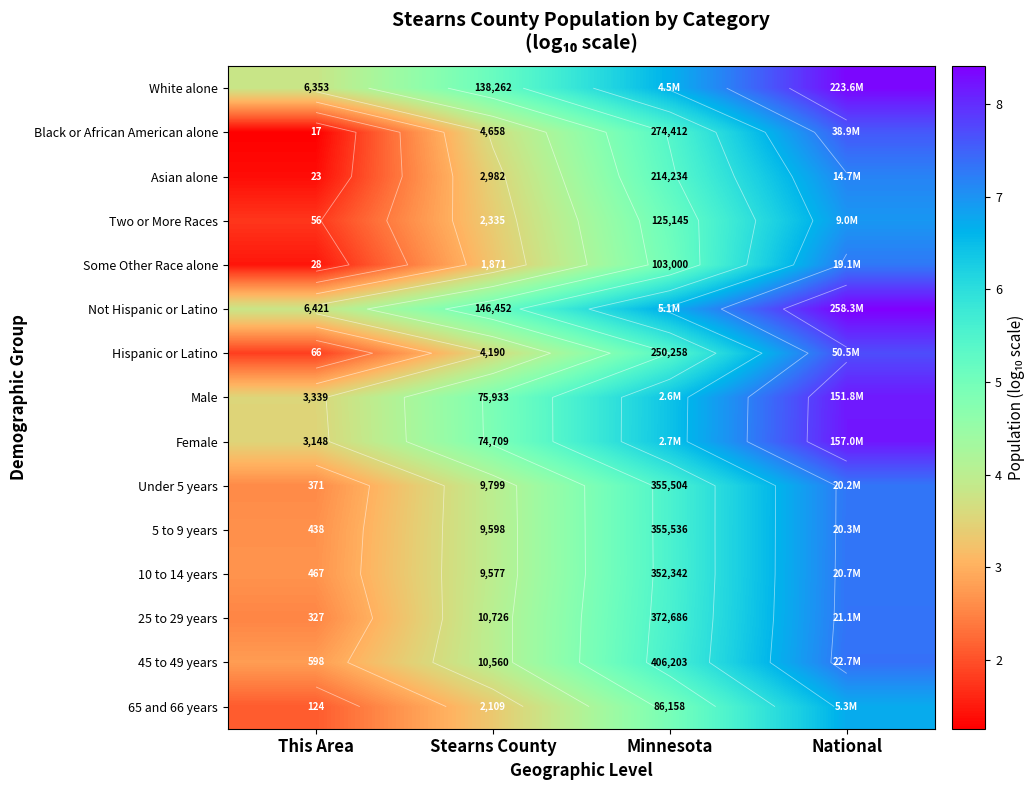

List the series in order of their peak value, lowest first.

65 and 66 years, Two or More Races, Asian alone, Some Other Race alone, Under 5 years, 5 to 9 years, 10 to 14 years, 25 to 29 years, 45 to 49 years, Black or African American alone, Hispanic or Latino, Male, Female, White alone, Not Hispanic or Latino